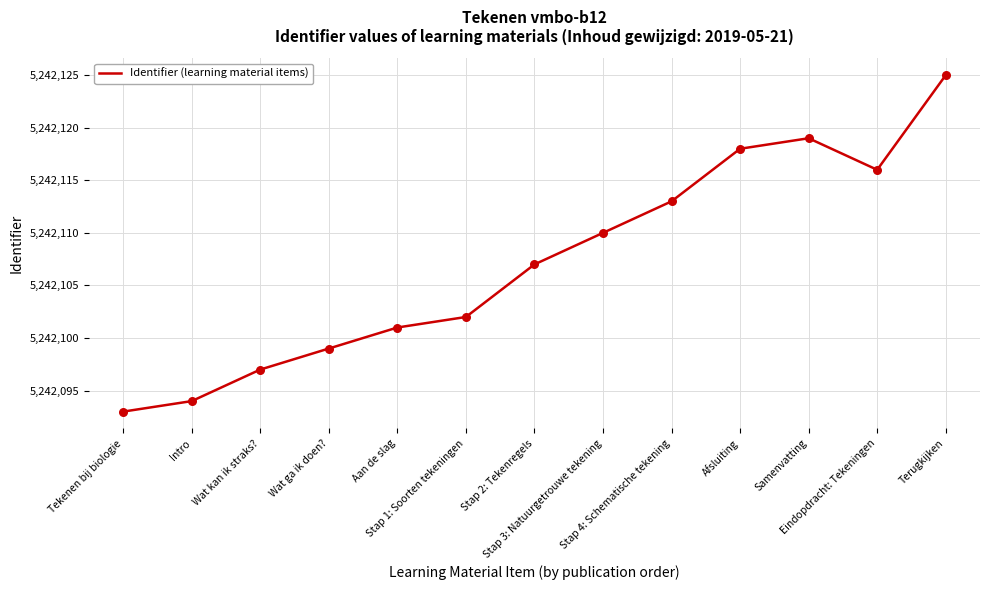

What is the change in value from Intro to Stap 4: Schematische tekening?

+19